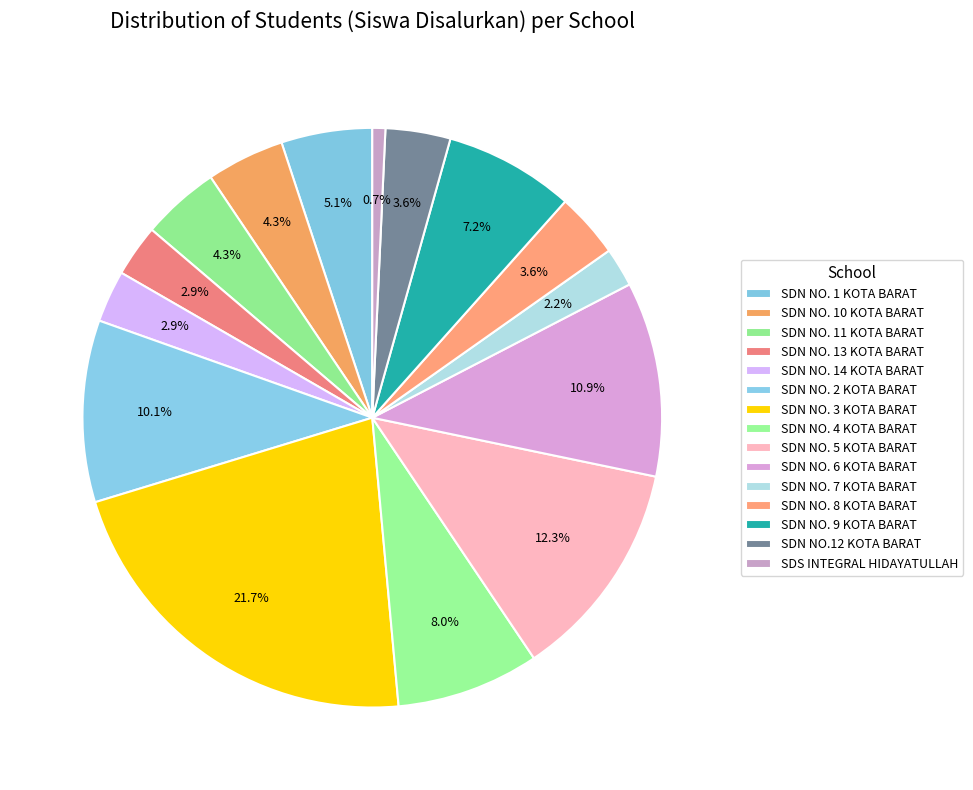

What percentage is NOT represented by SDN NO. 11 KOTA BARAT?

95.7%